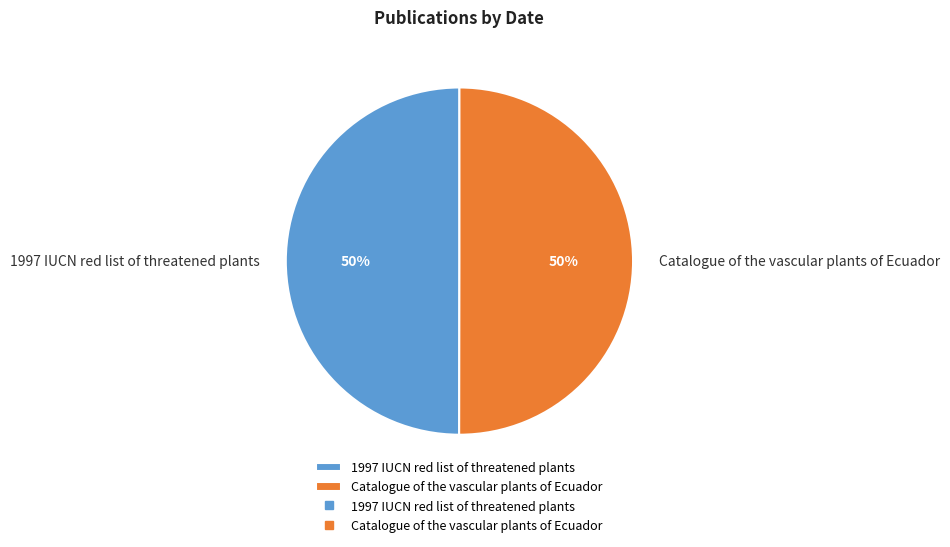

Do 1997 IUCN red list of threatened plants and Catalogue of the vascular plants of Ecuador together represent more than half of the pie?

Yes